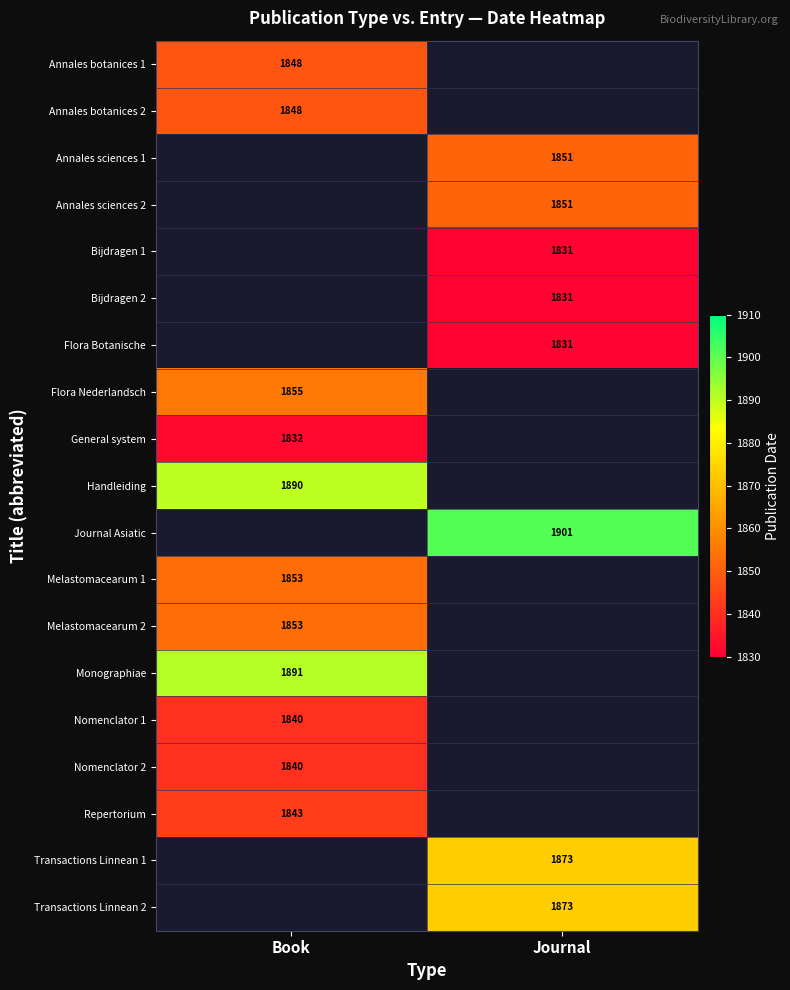

The Annales botanices 2 series shows 1848 at Book. True or false?

True